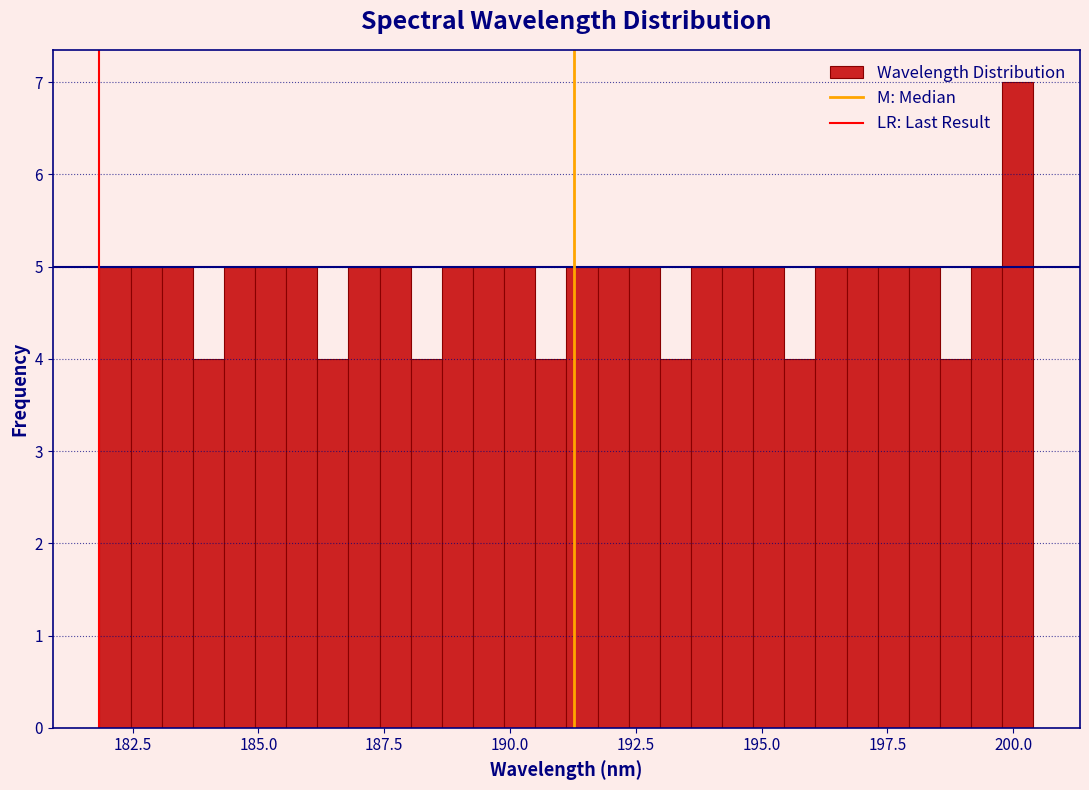

Around what value on the x-axis is the tallest bar? Give the approximate position of its centre, as read against the axis.

200.0